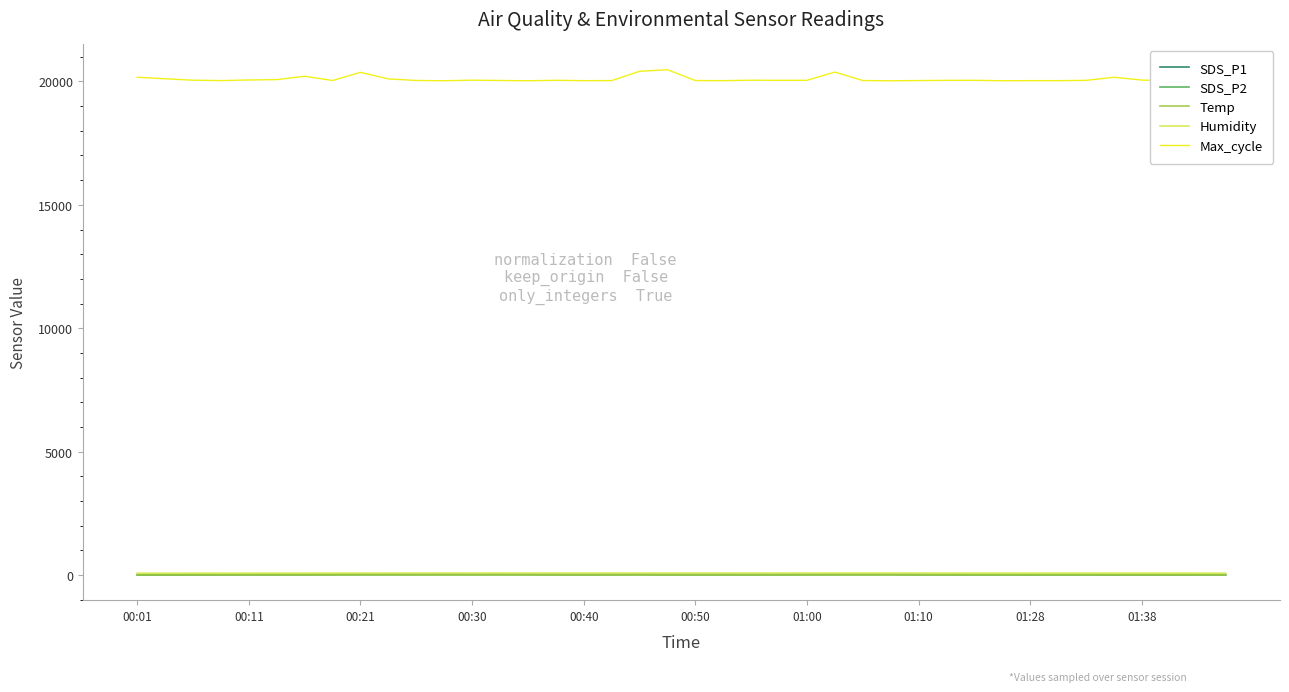

What is the average value of the SDS_P2 series?

17.2